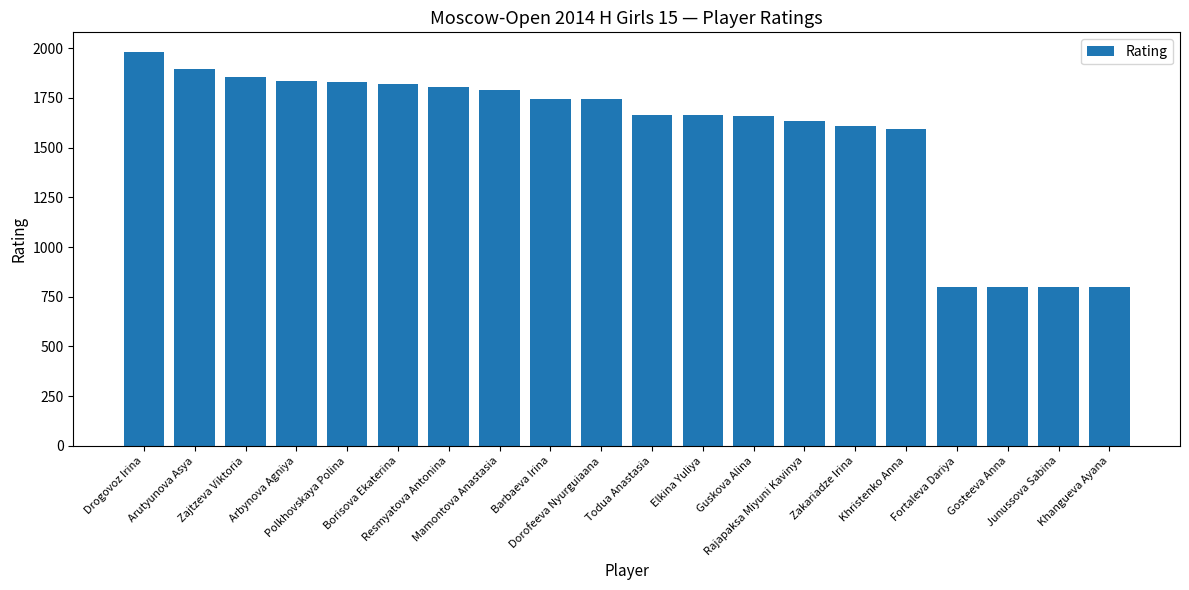

The chart shows a value of 1663 at Elkina Yuliya. True or false?

True